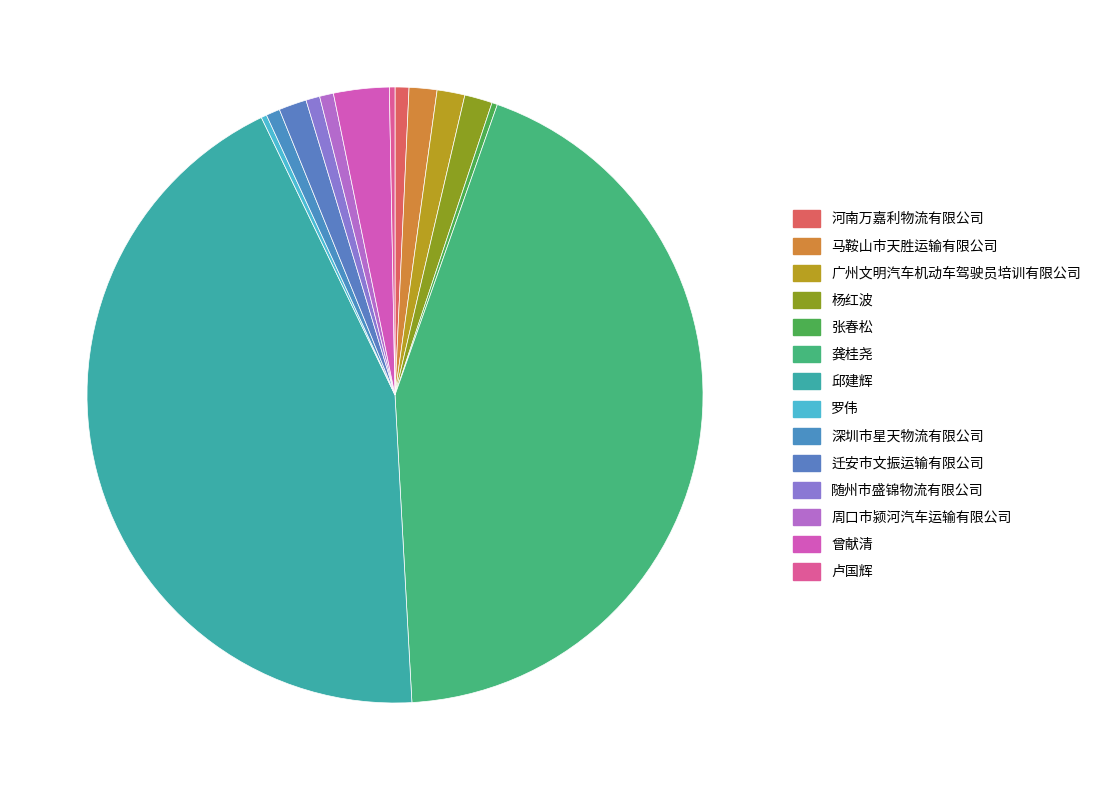

True or false: 马鞍山市天胜运输有限公司 accounts for 1% of the total.

True